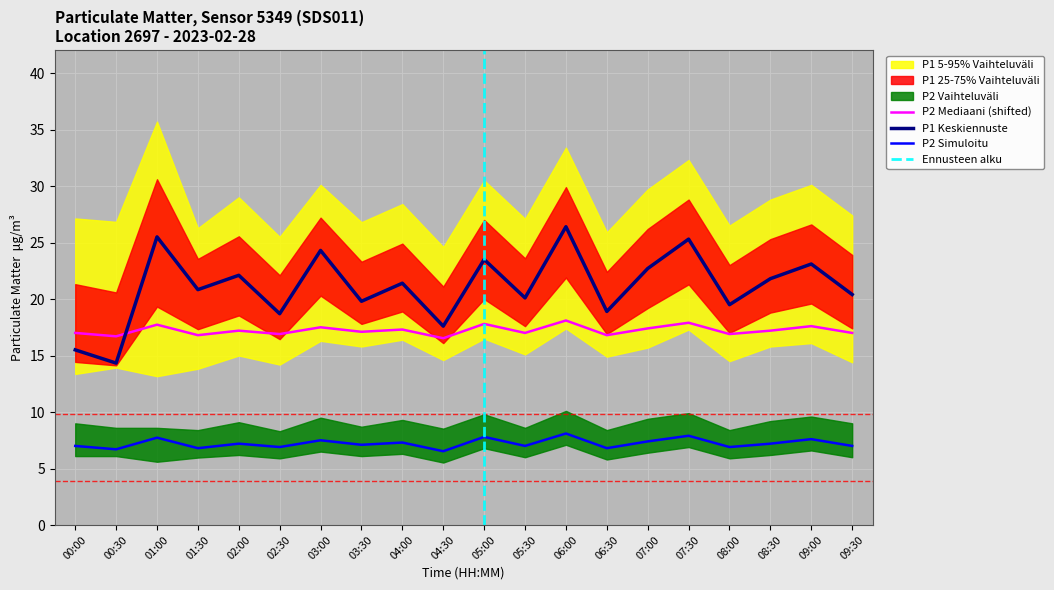

What is the sum of all P1_lower values?

304.3